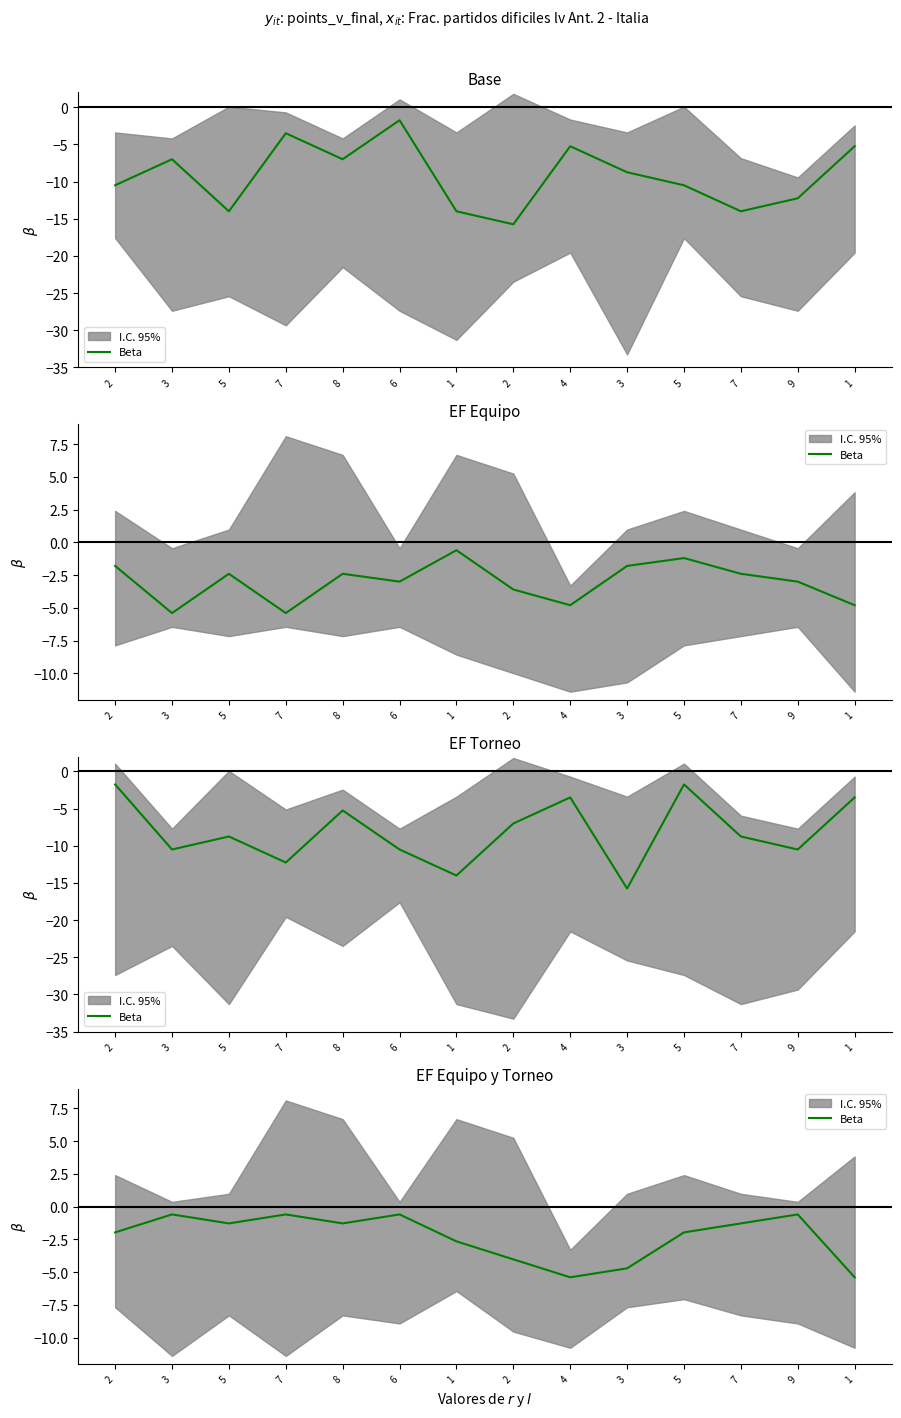

At which category does the data reach its first local peak?

3